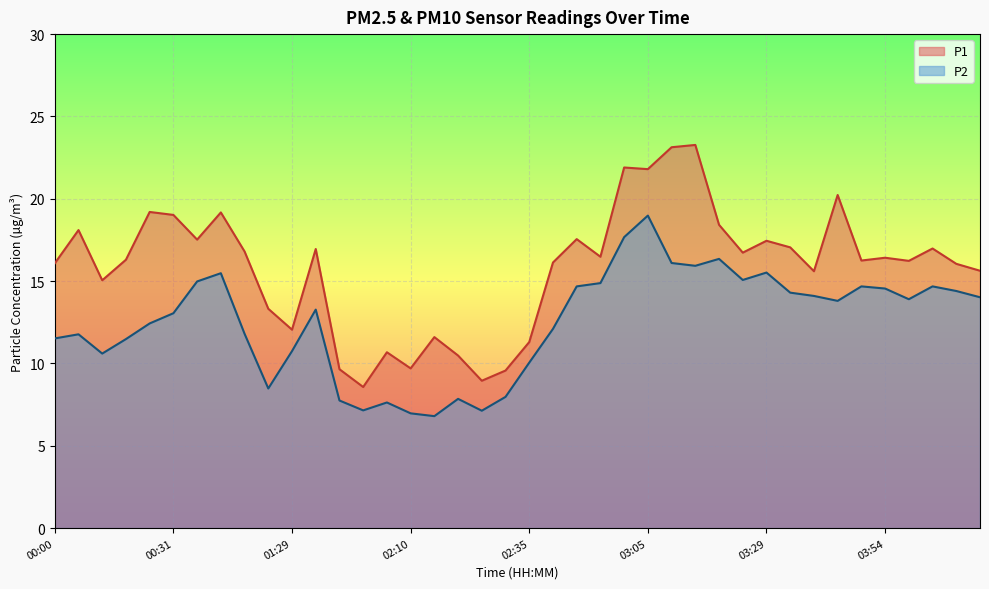

True or false: P2 and P1 cross at least once.

False